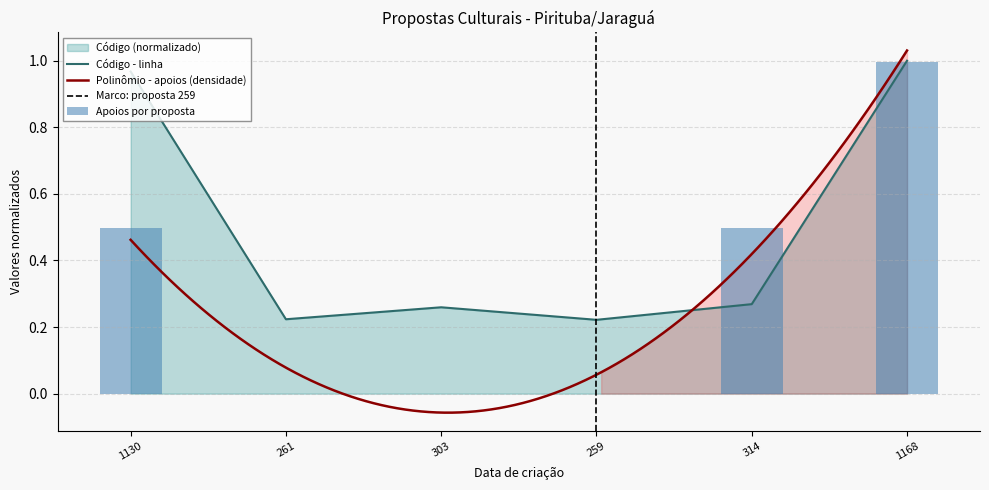

At which category is the sum across all series the highest?

1168